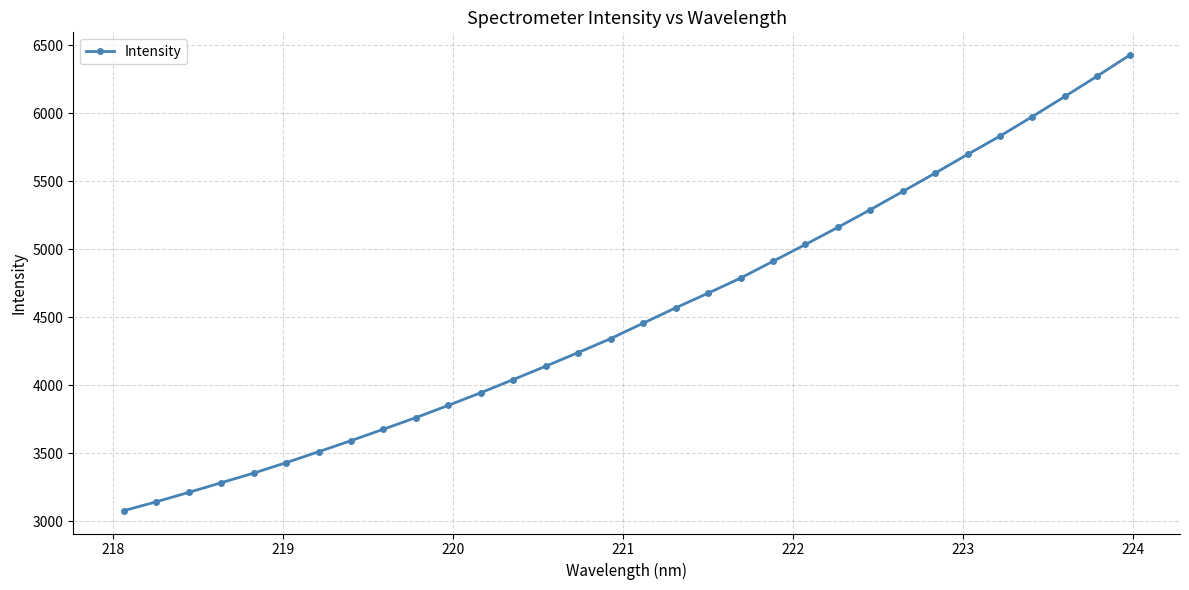

What is the average value?

4524.5